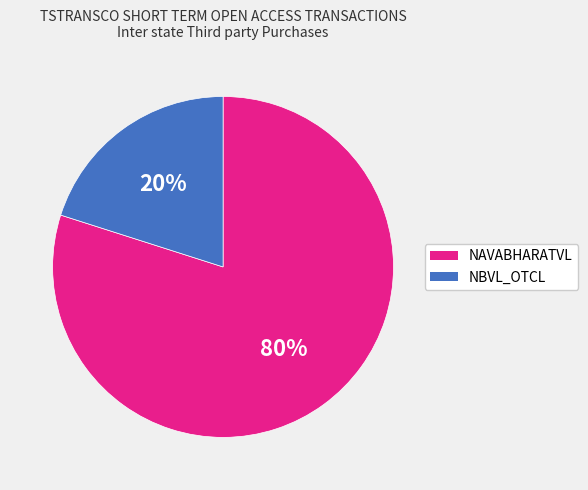

To the nearest percent, what percentage of the pie is NAVABHARATVL?

80%